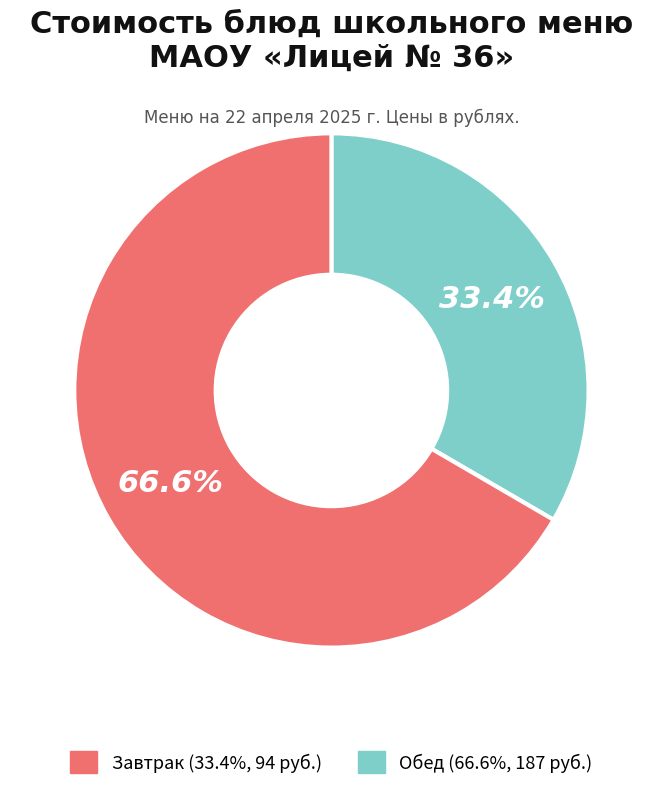

How many slices are in this pie chart?

2